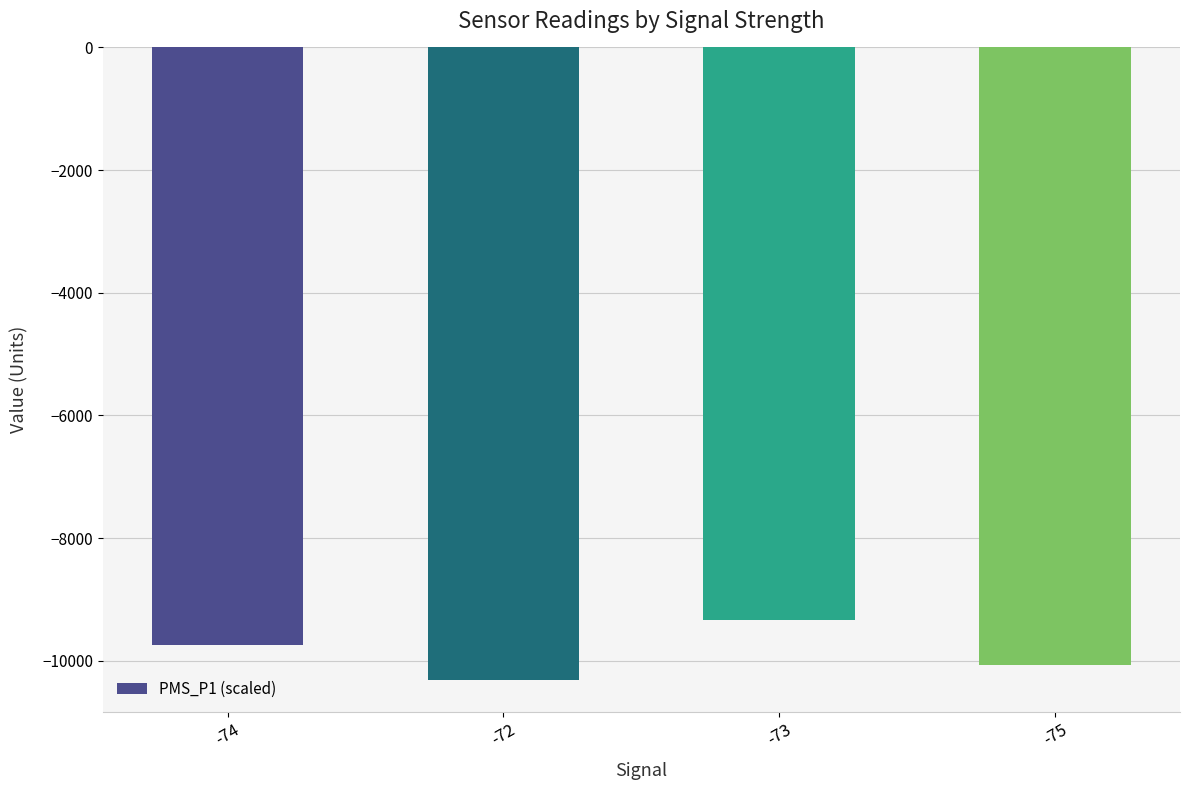

Which has a higher value, -73 or -72?

-73